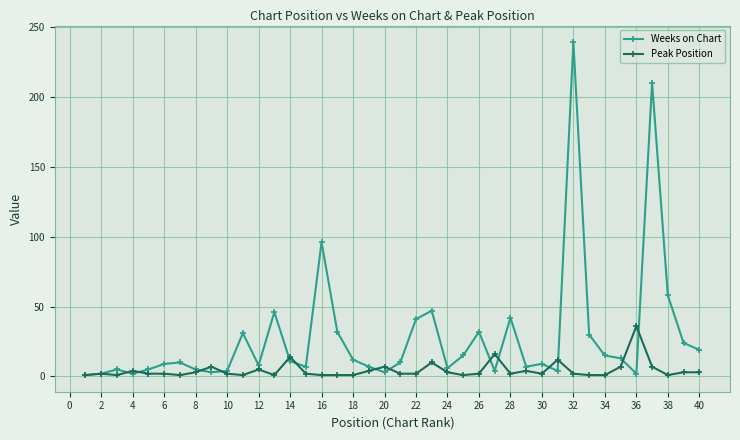

Which series has the widest spread of values?

Weeks on Chart